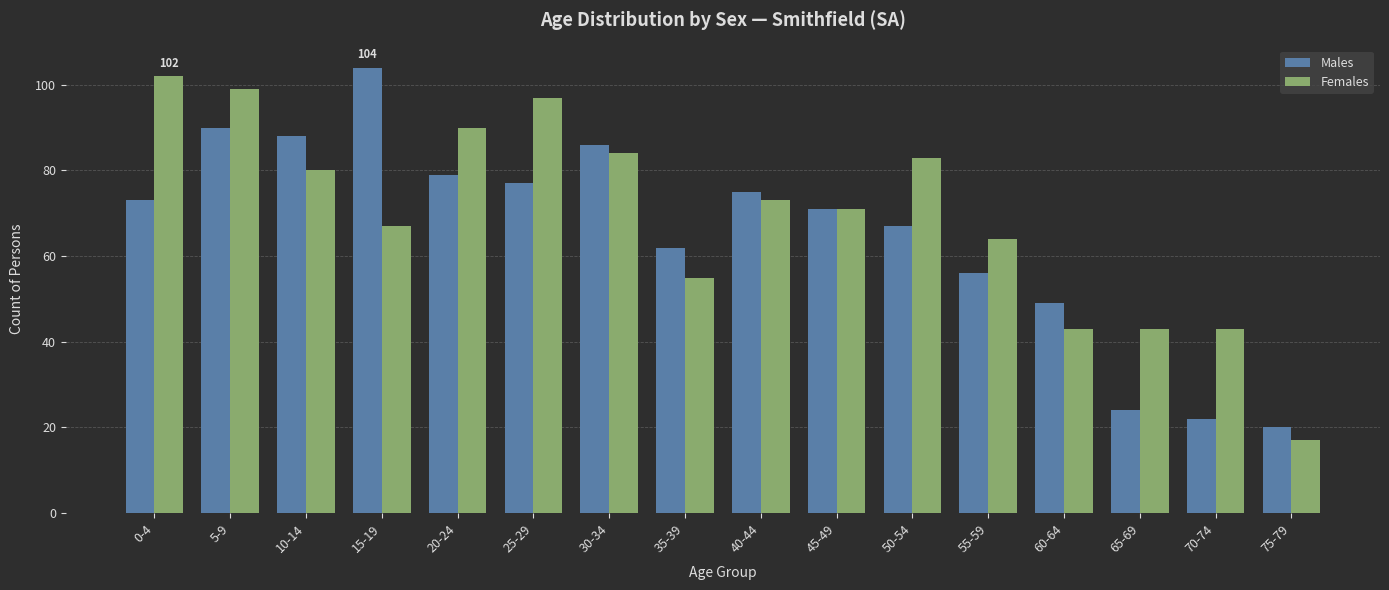

What is the sum of the Males values at 25-29 and 60-64?

126